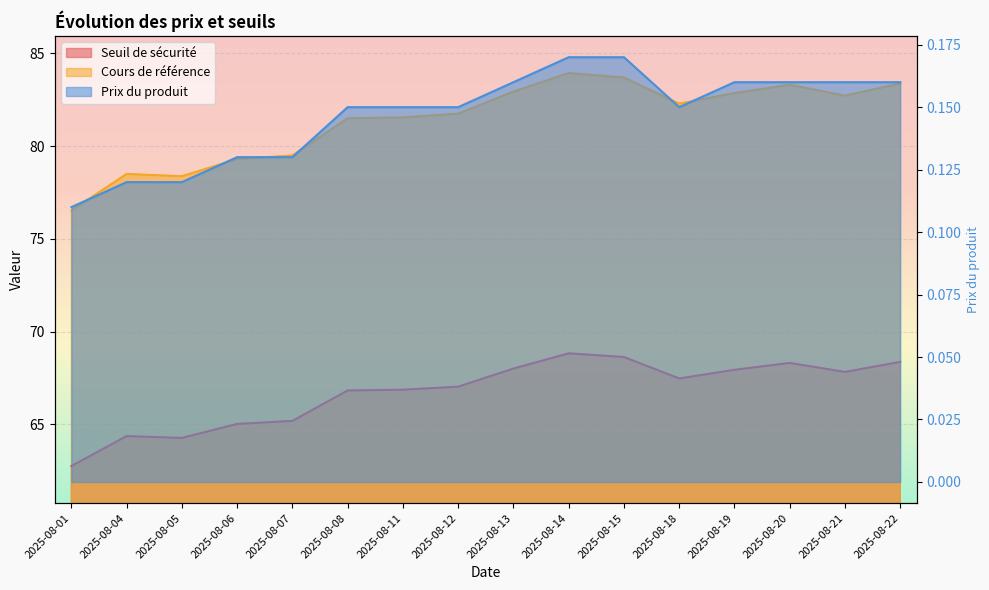

Which series has the widest spread of values?

Cours de référence